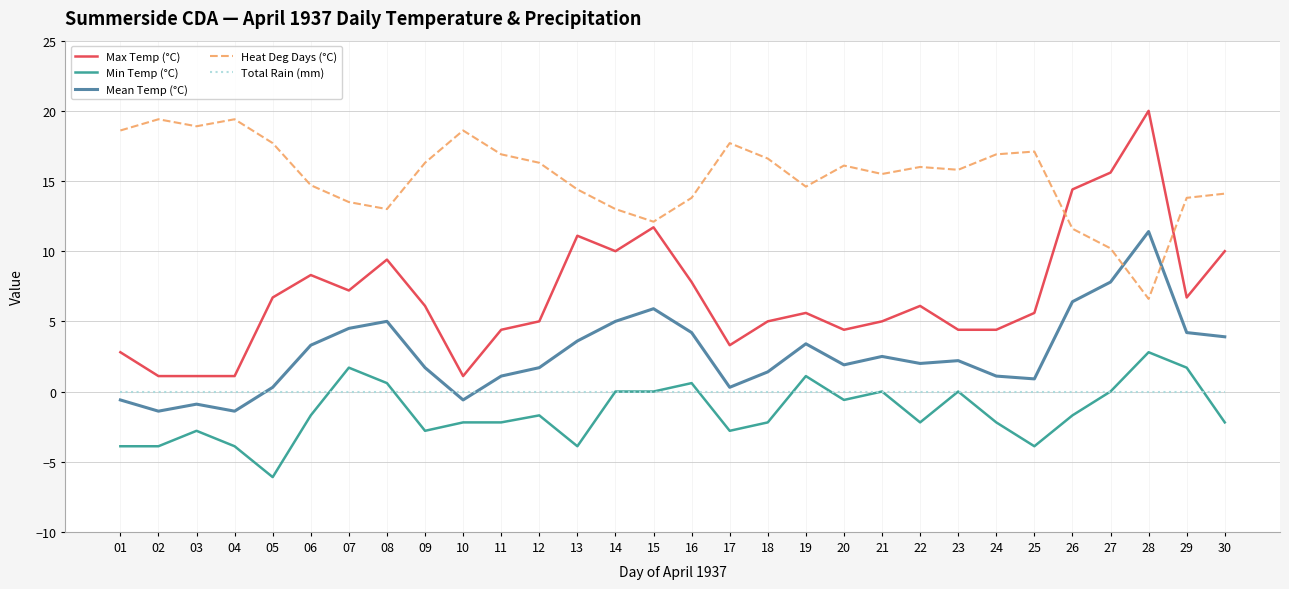

True or false: Total Rain (mm) and Mean Temp (°C) intersect in this chart.

True